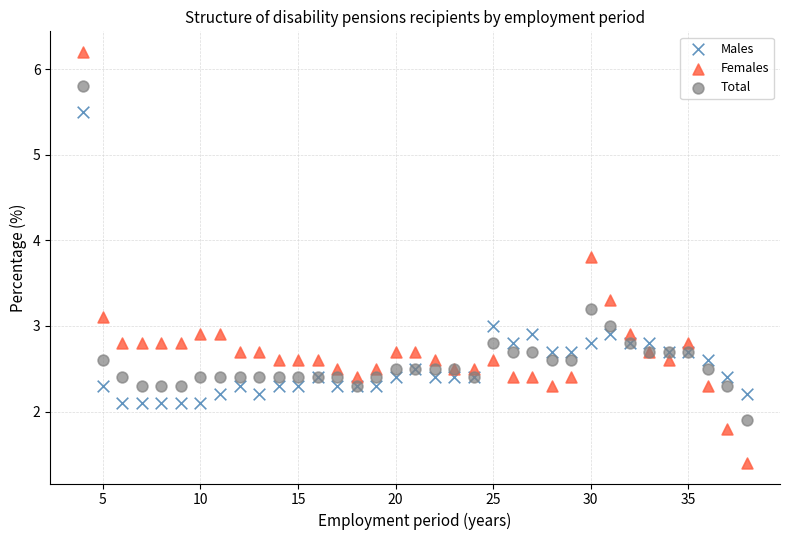

Which series has the widest spread of Y values?

Females